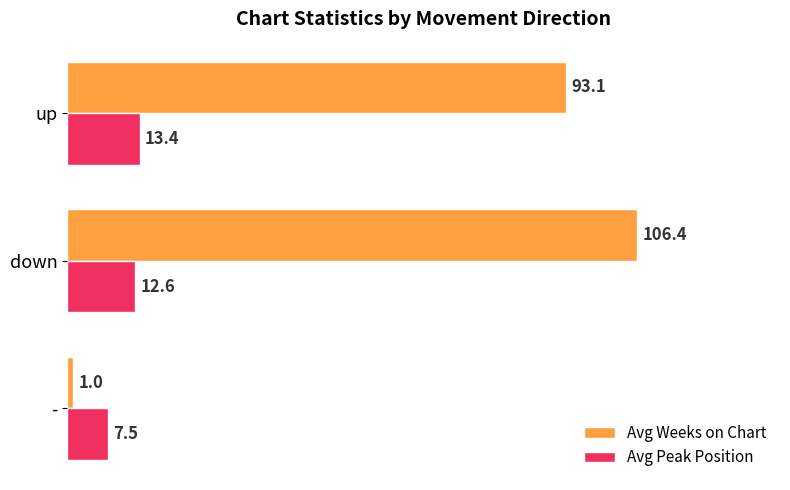

At down, list the series in order from largest to smallest.

Avg Weeks on Chart, Avg Peak Position